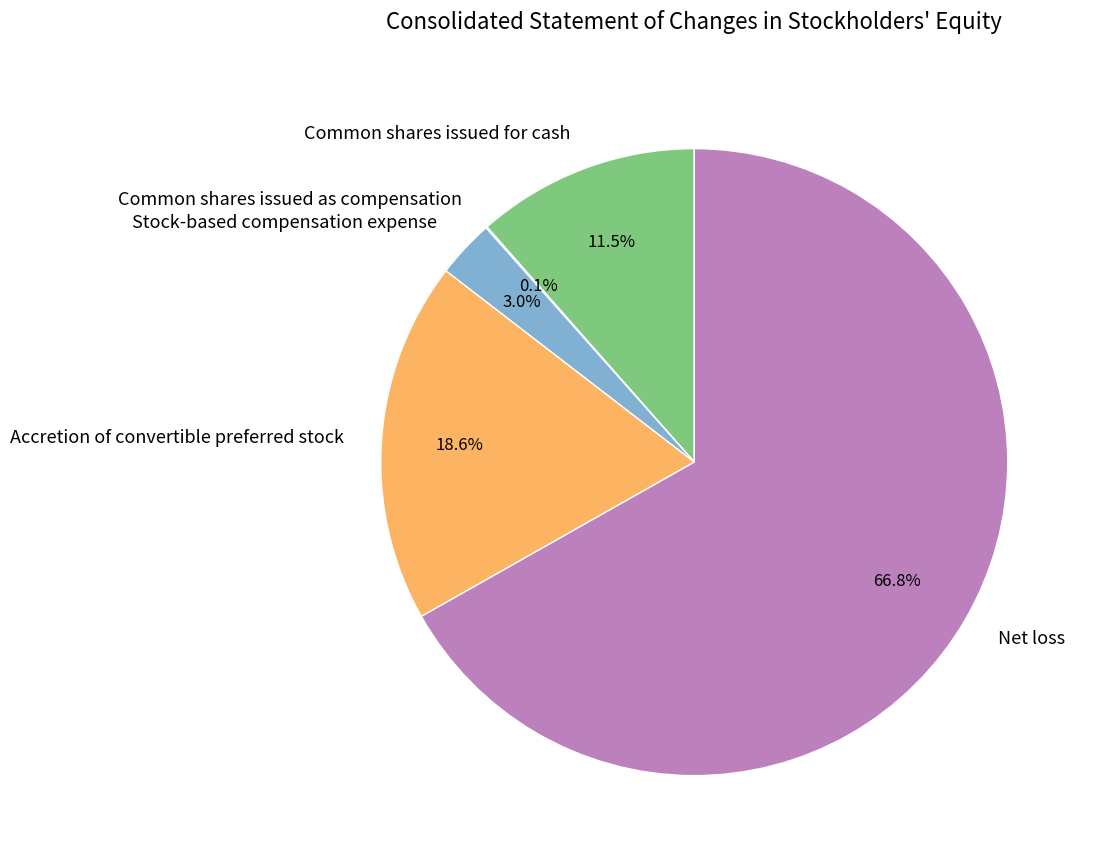

What is the largest slice in the pie chart?

Net loss